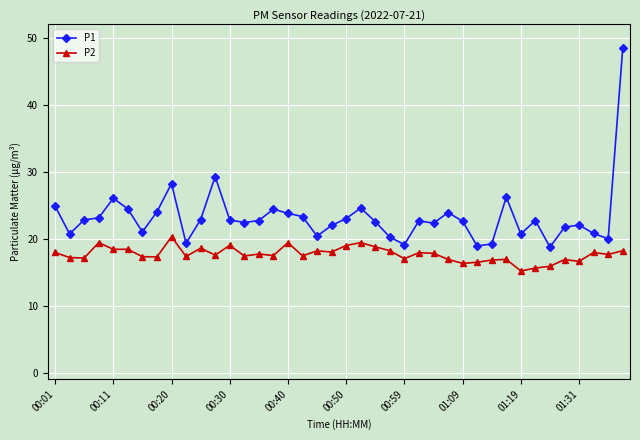

How many categories are shown in the chart?

40